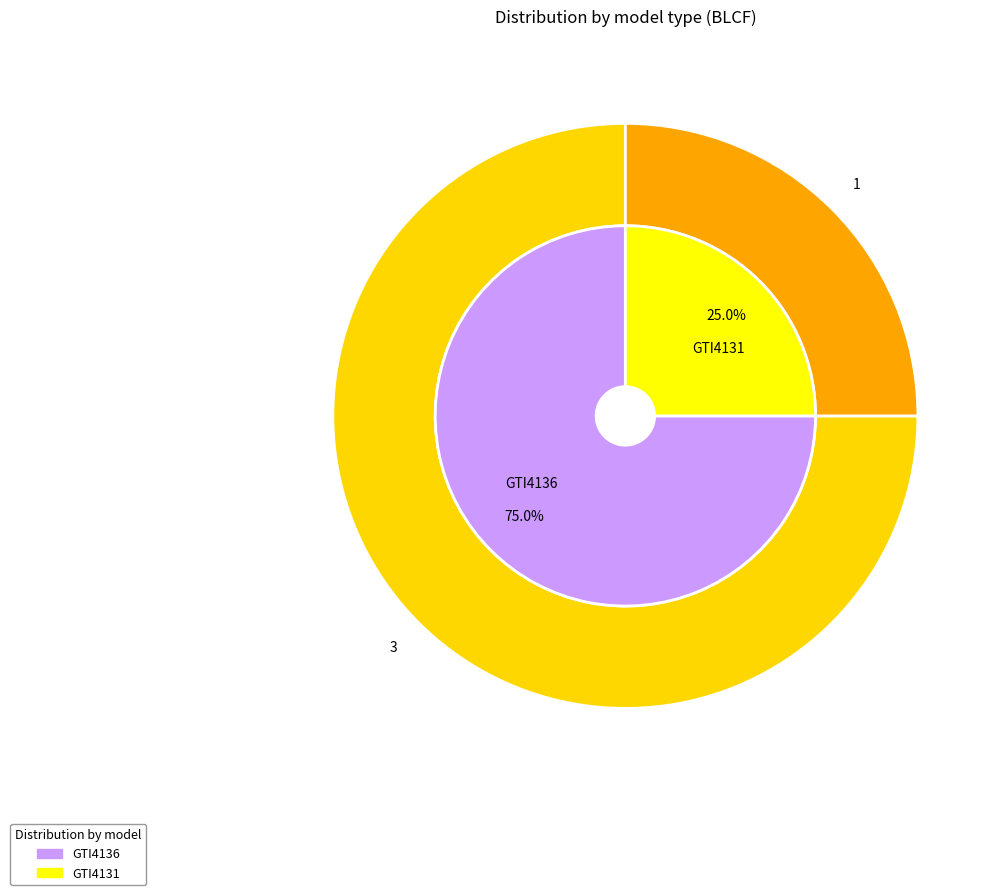

To the nearest percent, what is the average slice percentage?

50%